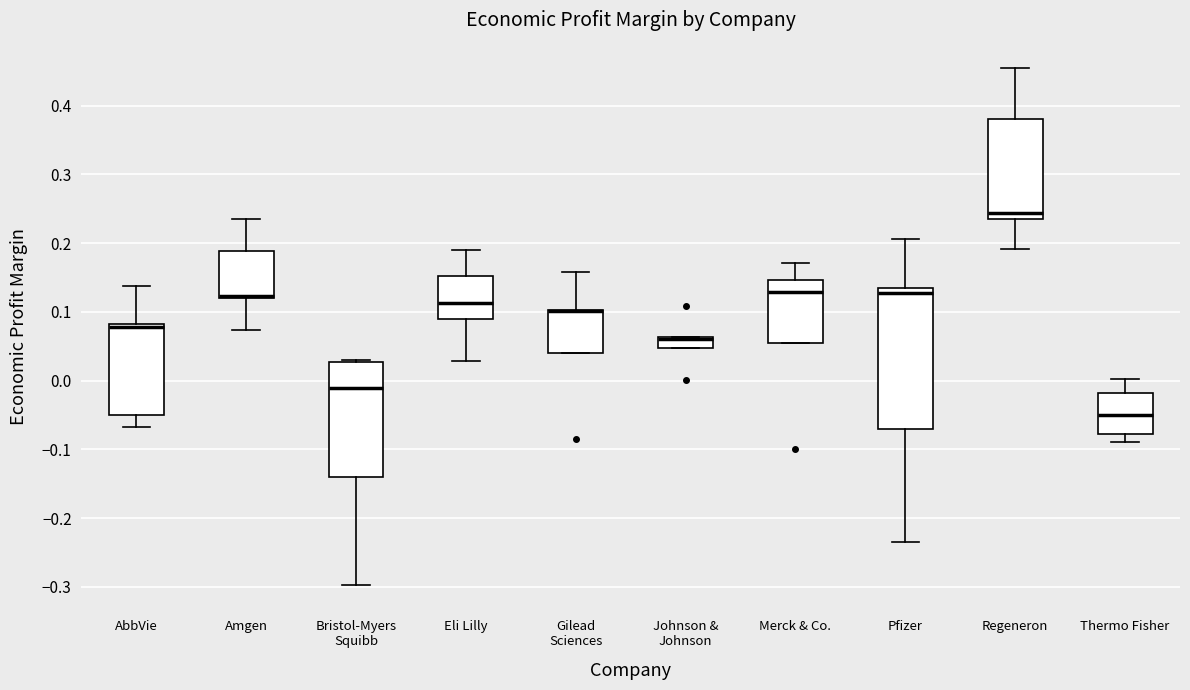

Reading left to right, read every box against the y-axis: the position of its median line, the range the box covers, and the ends of its whiskers. The values are not printed on the chart, so give them approximately, as read against the axis.

AbbVie: median 0.08 (just below the box's upper edge), box -0.05 to 0.08, whiskers -0.07 to 0.14
Amgen: median 0.12 (just above the box's lower edge), box 0.12 to 0.19, whiskers 0.07 to 0.24
Bristol-Myers Squibb: median -0.01, box -0.14 to 0.03, whiskers -0.30 to 0.03 (just above the box's upper edge)
Eli Lilly: median 0.11, box 0.09 to 0.15, whiskers 0.03 to 0.19
Gilead Sciences: median 0.10 (drawn on the box's upper edge), box 0.04 to 0.10, whiskers 0.04 to 0.16
Johnson & Johnson: median 0.06 (drawn on the box's upper edge), box 0.05 to 0.06, whiskers 0.05 to 0.06
Merck & Co.: median 0.13, box 0.06 to 0.15, whiskers 0.06 to 0.17
Pfizer: median 0.13, box -0.07 to 0.14, whiskers -0.23 to 0.21
Regeneron: median 0.24, box 0.23 to 0.38, whiskers 0.19 to 0.45
Thermo Fisher: median -0.05, box -0.08 to -0.02, whiskers -0.09 to 0.00